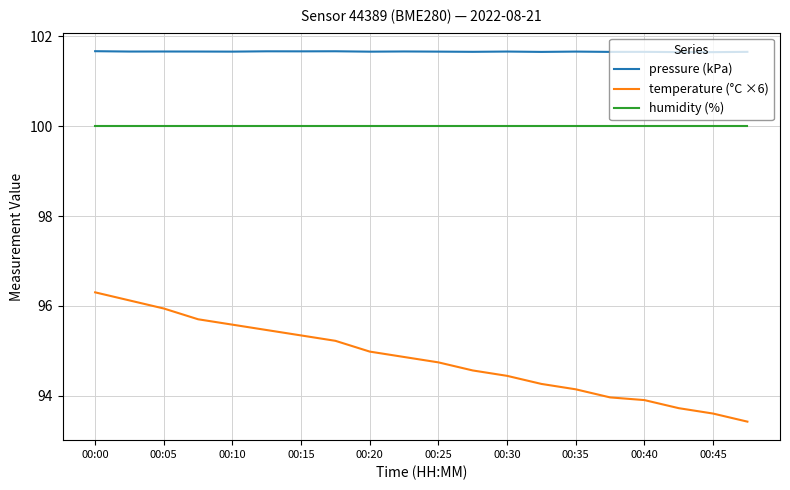

List the series in order of their peak value, highest first.

pressure (kPa), humidity (%), temperature (°C ×6)